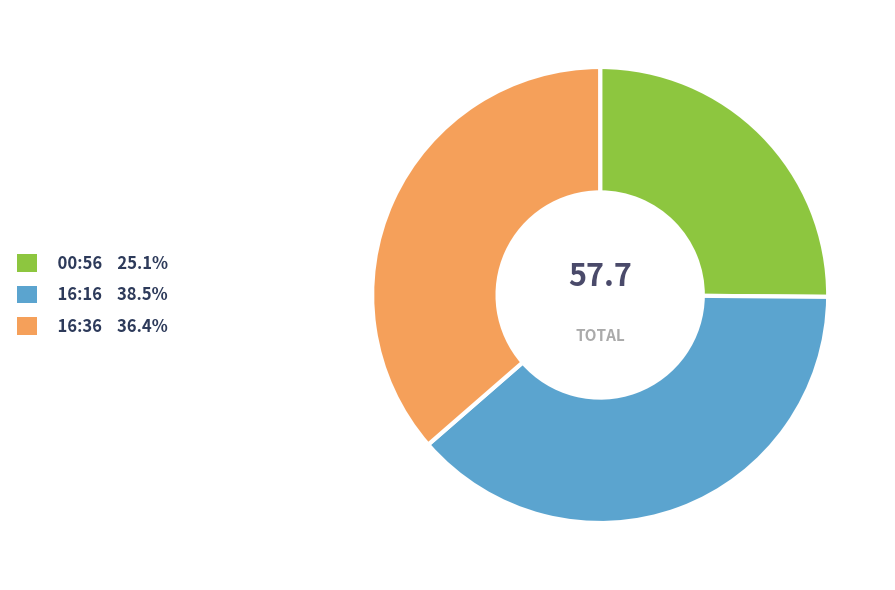

Combined, do 00:56 25.1% and 16:16 38.5% account for over 50%?

Yes